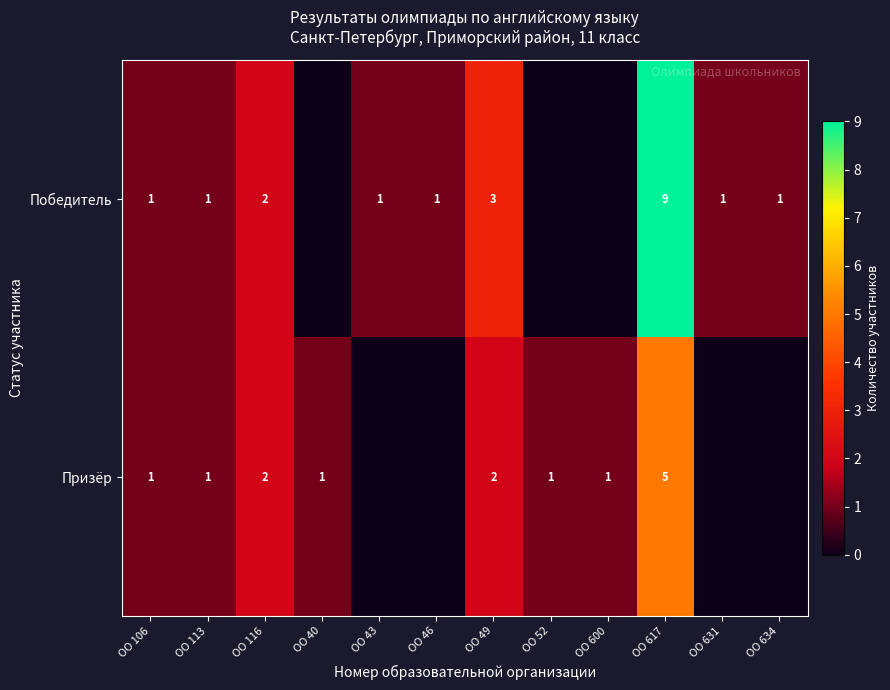

Which has a higher value, ОО 46 or ОО 40?

ОО 46